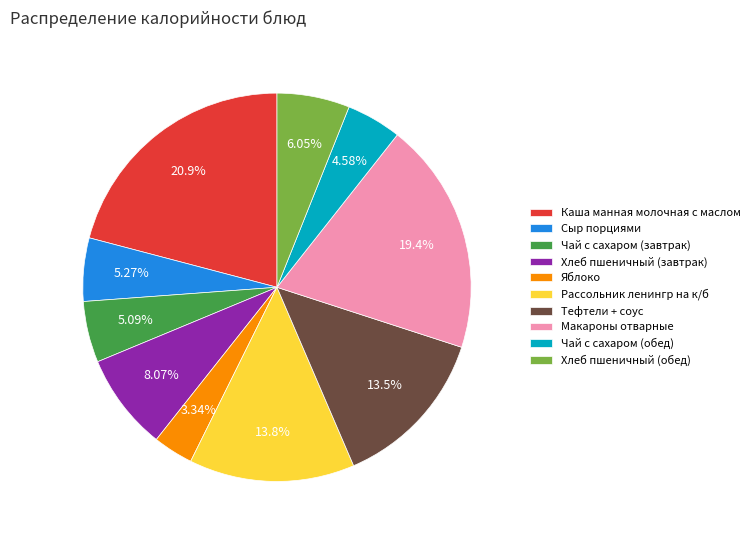

True or false: Каша манная молочная с маслом accounts for 21% of the total.

True